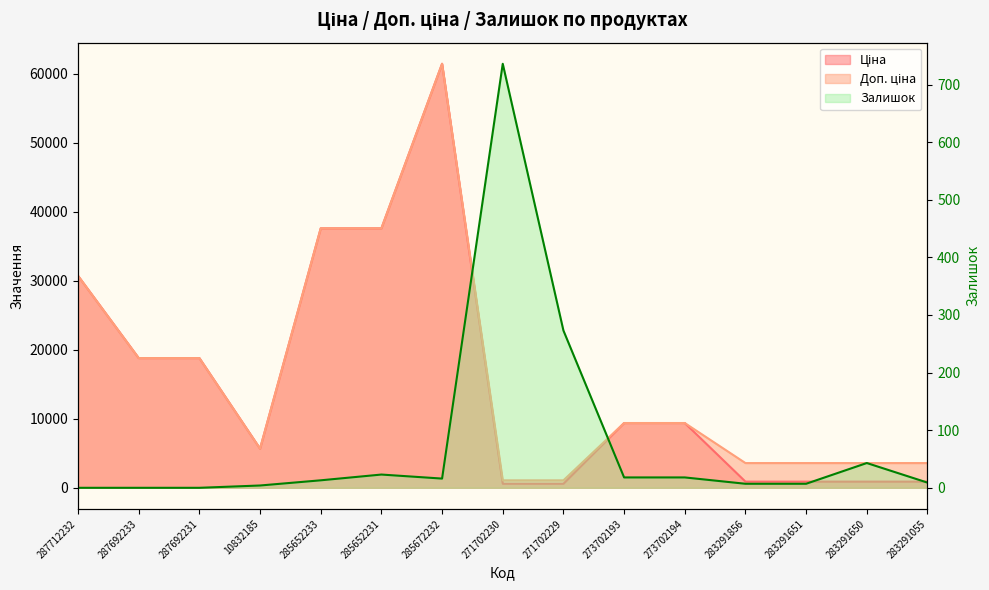

List the series in order of their peak value, lowest first.

Залишок, Ціна, Доп. ціна